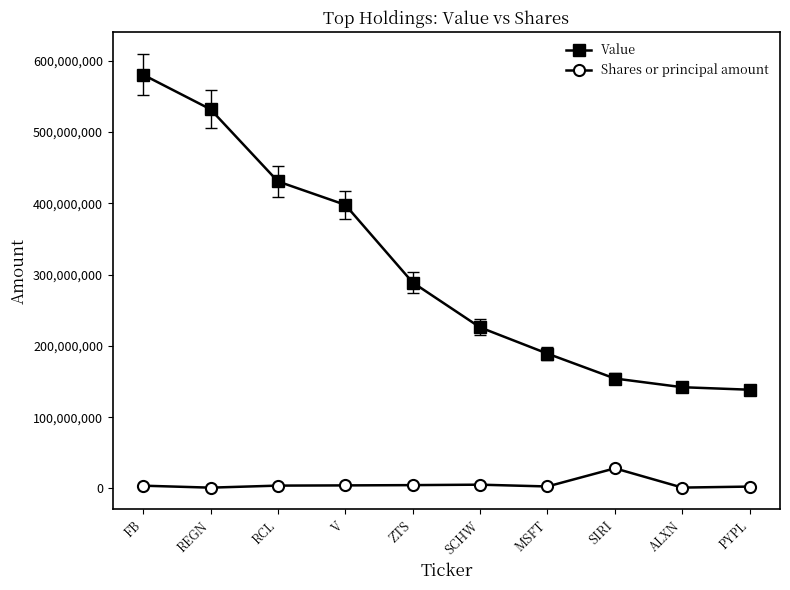

Rank the series by their average value, from highest to lowest.

Value, Shares or principal amount